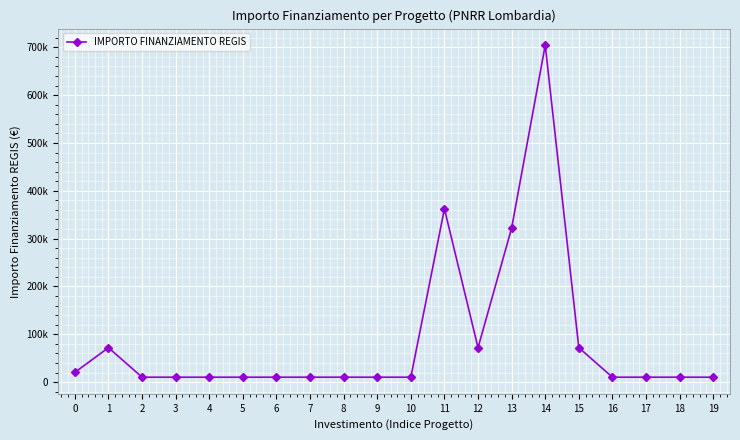

Does the chart have visible grid lines?

Yes